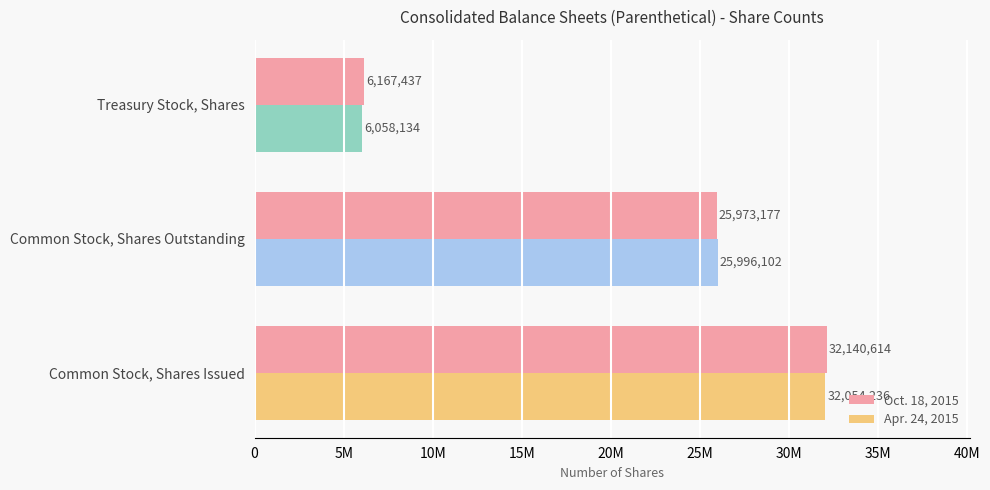

List the series in order of their peak value, lowest first.

Apr. 24, 2015, Oct. 18, 2015